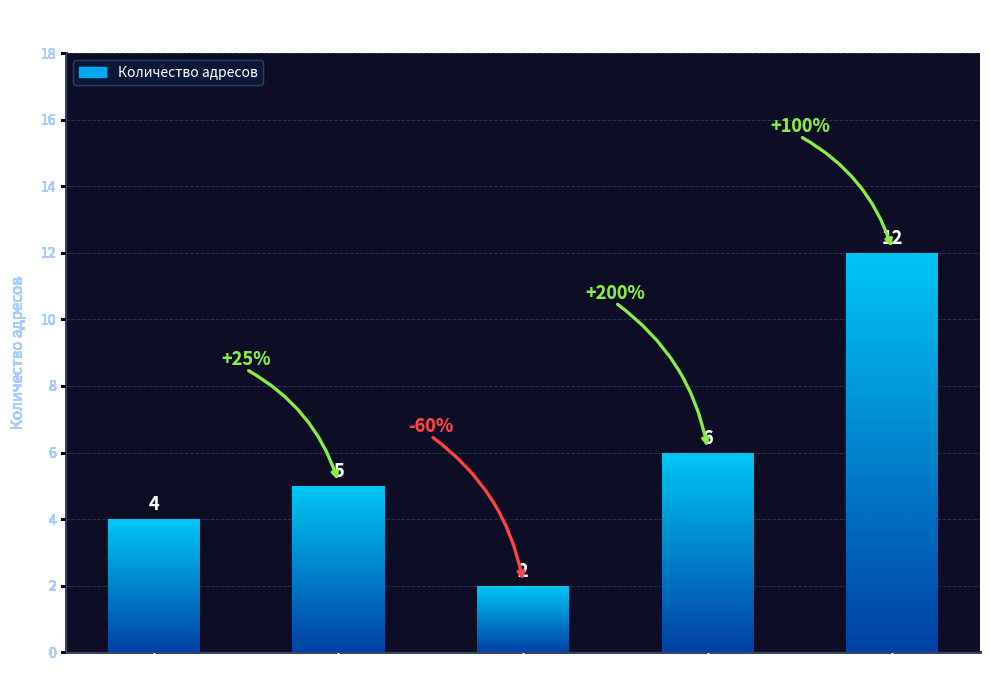

Count the values in the range 4 to 6.

3